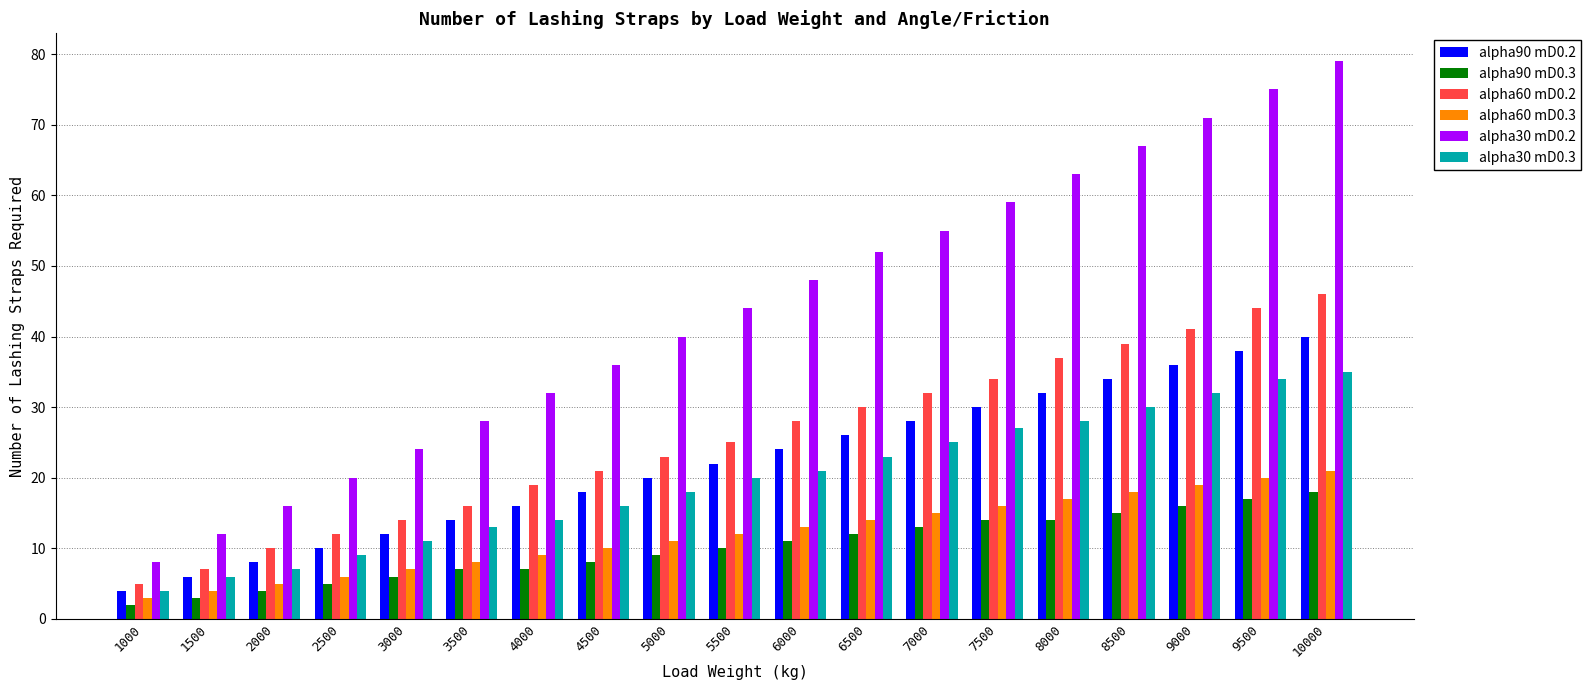

Reading left to right, extract all data points from this chart.

alpha90 mD0.2: 1000=4	1500=6	2000=8	2500=10	3000=12	3500=14	4000=16	4500=18	5000=20	5500=22	6000=24	6500=26	7000=28	7500=30	8000=32	8500=34	9000=36	9500=38	10000=40
alpha90 mD0.3: 1000=2	1500=3	2000=4	2500=5	3000=6	3500=7	4000=7	4500=8	5000=9	5500=10	6000=11	6500=12	7000=13	7500=14	8000=14	8500=15	9000=16	9500=17	10000=18
alpha60 mD0.2: 1000=5	1500=7	2000=10	2500=12	3000=14	3500=16	4000=19	4500=21	5000=23	5500=25	6000=28	6500=30	7000=32	7500=34	8000=37	8500=39	9000=41	9500=44	10000=46
alpha60 mD0.3: 1000=3	1500=4	2000=5	2500=6	3000=7	3500=8	4000=9	4500=10	5000=11	5500=12	6000=13	6500=14	7000=15	7500=16	8000=17	8500=18	9000=19	9500=20	10000=21
alpha30 mD0.2: 1000=8	1500=12	2000=16	2500=20	3000=24	3500=28	4000=32	4500=36	5000=40	5500=44	6000=48	6500=52	7000=55	7500=59	8000=63	8500=67	9000=71	9500=75	10000=79
alpha30 mD0.3: 1000=4	1500=6	2000=7	2500=9	3000=11	3500=13	4000=14	4500=16	5000=18	5500=20	6000=21	6500=23	7000=25	7500=27	8000=28	8500=30	9000=32	9500=34	10000=35